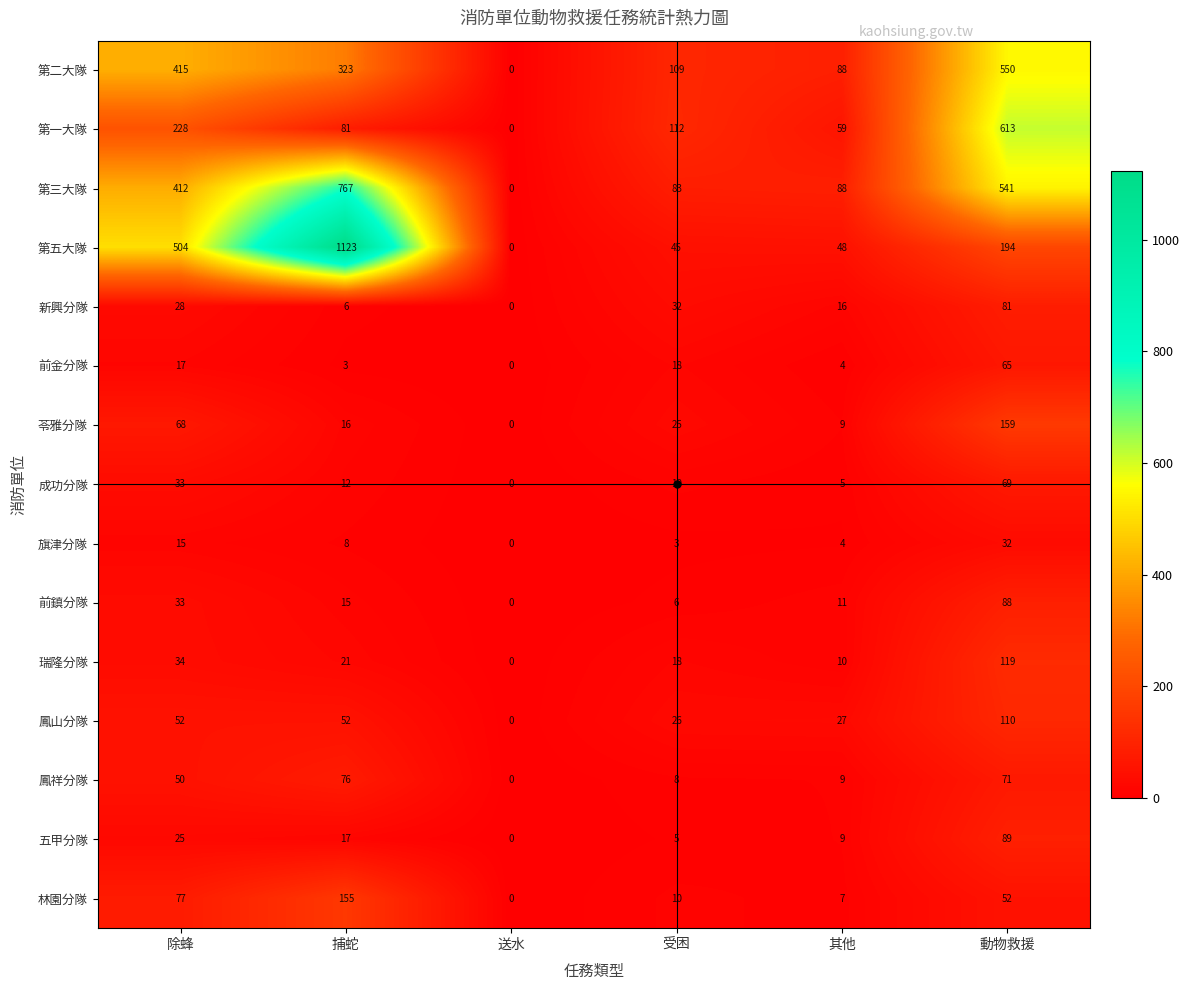

The value of 瑞隆分隊 at 其他 is 17. True or false?

False